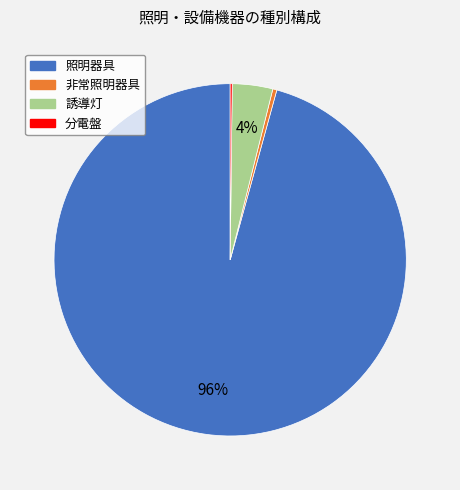

Is 照明器具 the majority of the pie?

Yes